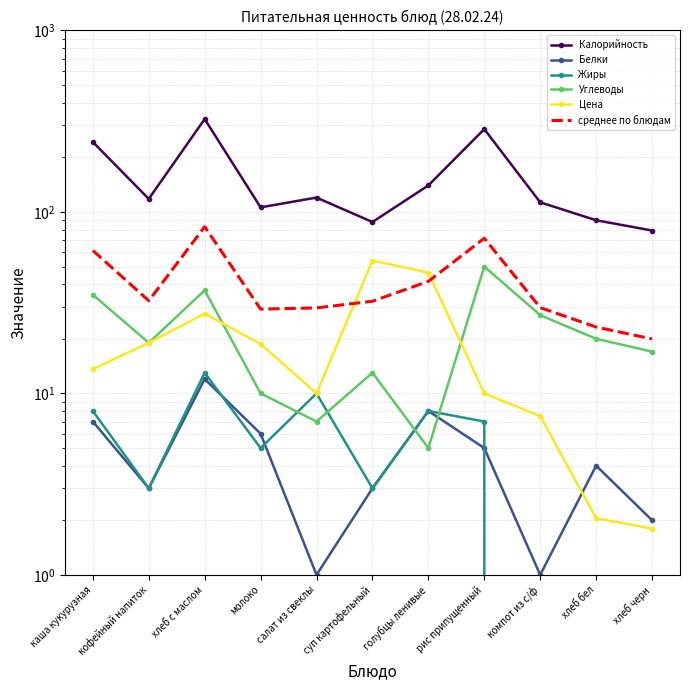

List the labels in order of среднее по блюдам value, smallest first.

хлеб черн, хлеб бел, молоко, салат из свеклы, компот из с/ф, суп картофельный, кофейный напиток, голубцы ленивые, каша кукурузная, рис припущенный, хлеб с маслом